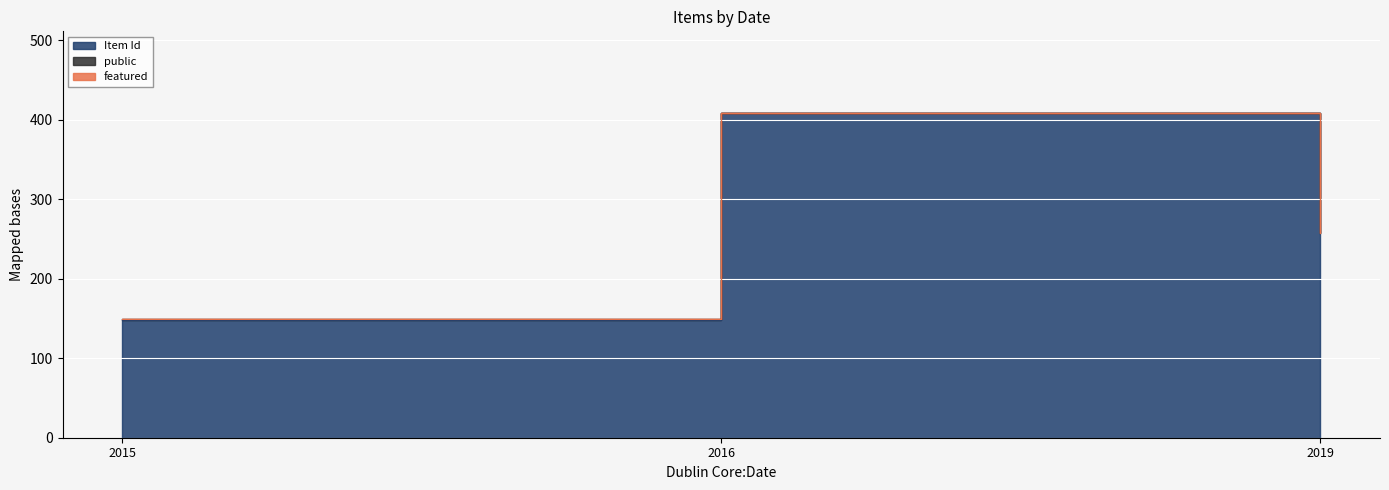

How many values in the Item Id series exceed 257?

1